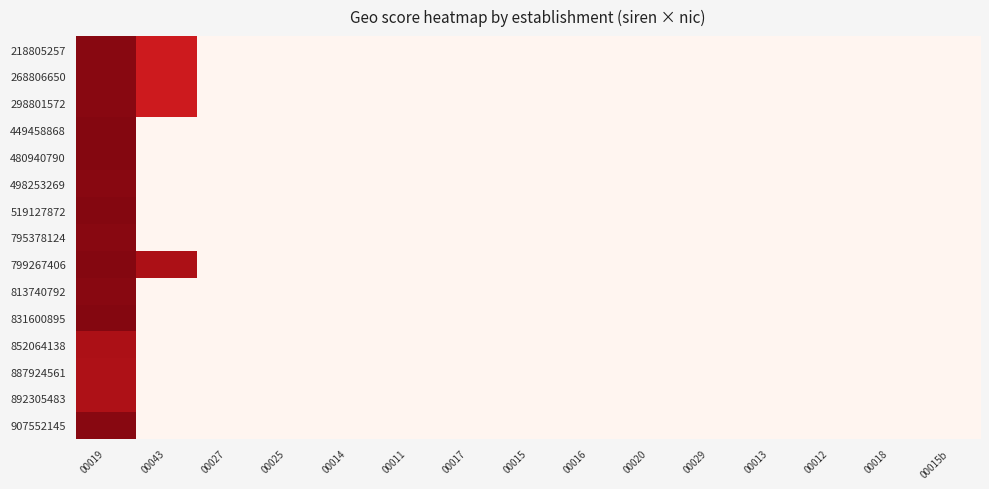

Reading left to right, transcribe all the data shown in this chart.

218805257: 00019=0.9	00043=0.7	00027=0.0	00025=0.0	00014=0.0	00011=0.0	00017=0.0	00015=0.0	00016=0.0	00020=0.0	00029=0.0	00013=0.0	00012=0.0	00018=0.0	00015b=0.0
268806650: 00019=0.9	00043=0.7	00027=0.0	00025=0.0	00014=0.0	00011=0.0	00017=0.0	00015=0.0	00016=0.0	00020=0.0	00029=0.0	00013=0.0	00012=0.0	00018=0.0	00015b=0.0
298801572: 00019=0.9	00043=0.7	00027=0.0	00025=0.0	00014=0.0	00011=0.0	00017=0.0	00015=0.0	00016=0.0	00020=0.0	00029=0.0	00013=0.0	00012=0.0	00018=0.0	00015b=0.0
449458868: 00019=0.9	00043=0.0	00027=0.0	00025=0.0	00014=0.0	00011=0.0	00017=0.0	00015=0.0	00016=0.0	00020=0.0	00029=0.0	00013=0.0	00012=0.0	00018=0.0	00015b=0.0
480940790: 00019=0.9	00043=0.0	00027=0.0	00025=0.0	00014=0.0	00011=0.0	00017=0.0	00015=0.0	00016=0.0	00020=0.0	00029=0.0	00013=0.0	00012=0.0	00018=0.0	00015b=0.0
498253269: 00019=0.9	00043=0.0	00027=0.0	00025=0.0	00014=0.0	00011=0.0	00017=0.0	00015=0.0	00016=0.0	00020=0.0	00029=0.0	00013=0.0	00012=0.0	00018=0.0	00015b=0.0
519127872: 00019=0.9	00043=0.0	00027=0.0	00025=0.0	00014=0.0	00011=0.0	00017=0.0	00015=0.0	00016=0.0	00020=0.0	00029=0.0	00013=0.0	00012=0.0	00018=0.0	00015b=0.0
795378124: 00019=0.9	00043=0.0	00027=0.0	00025=0.0	00014=0.0	00011=0.0	00017=0.0	00015=0.0	00016=0.0	00020=0.0	00029=0.0	00013=0.0	00012=0.0	00018=0.0	00015b=0.0
799267406: 00019=0.9	00043=0.8	00027=0.0	00025=0.0	00014=0.0	00011=0.0	00017=0.0	00015=0.0	00016=0.0	00020=0.0	00029=0.0	00013=0.0	00012=0.0	00018=0.0	00015b=0.0
813740792: 00019=0.9	00043=0.0	00027=0.0	00025=0.0	00014=0.0	00011=0.0	00017=0.0	00015=0.0	00016=0.0	00020=0.0	00029=0.0	00013=0.0	00012=0.0	00018=0.0	00015b=0.0
831600895: 00019=0.9	00043=0.0	00027=0.0	00025=0.0	00014=0.0	00011=0.0	00017=0.0	00015=0.0	00016=0.0	00020=0.0	00029=0.0	00013=0.0	00012=0.0	00018=0.0	00015b=0.0
852064138: 00019=0.8	00043=0.0	00027=0.0	00025=0.0	00014=0.0	00011=0.0	00017=0.0	00015=0.0	00016=0.0	00020=0.0	00029=0.0	00013=0.0	00012=0.0	00018=0.0	00015b=0.0
887924561: 00019=0.8	00043=0.0	00027=0.0	00025=0.0	00014=0.0	00011=0.0	00017=0.0	00015=0.0	00016=0.0	00020=0.0	00029=0.0	00013=0.0	00012=0.0	00018=0.0	00015b=0.0
892305483: 00019=0.8	00043=0.0	00027=0.0	00025=0.0	00014=0.0	00011=0.0	00017=0.0	00015=0.0	00016=0.0	00020=0.0	00029=0.0	00013=0.0	00012=0.0	00018=0.0	00015b=0.0
907552145: 00019=0.9	00043=0.0	00027=0.0	00025=0.0	00014=0.0	00011=0.0	00017=0.0	00015=0.0	00016=0.0	00020=0.0	00029=0.0	00013=0.0	00012=0.0	00018=0.0	00015b=0.0